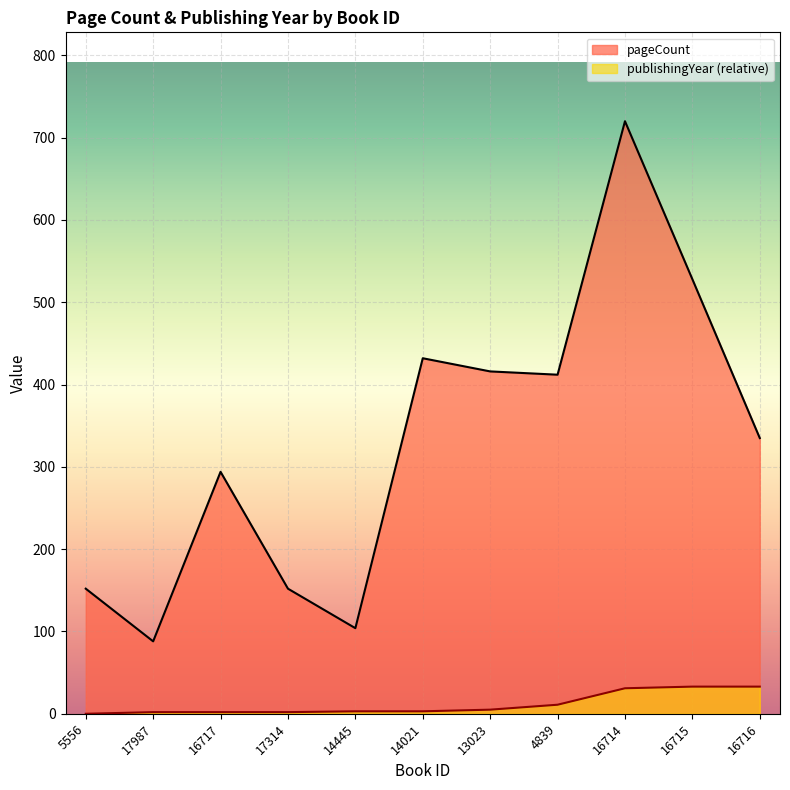

What position from the left is 14445?

5